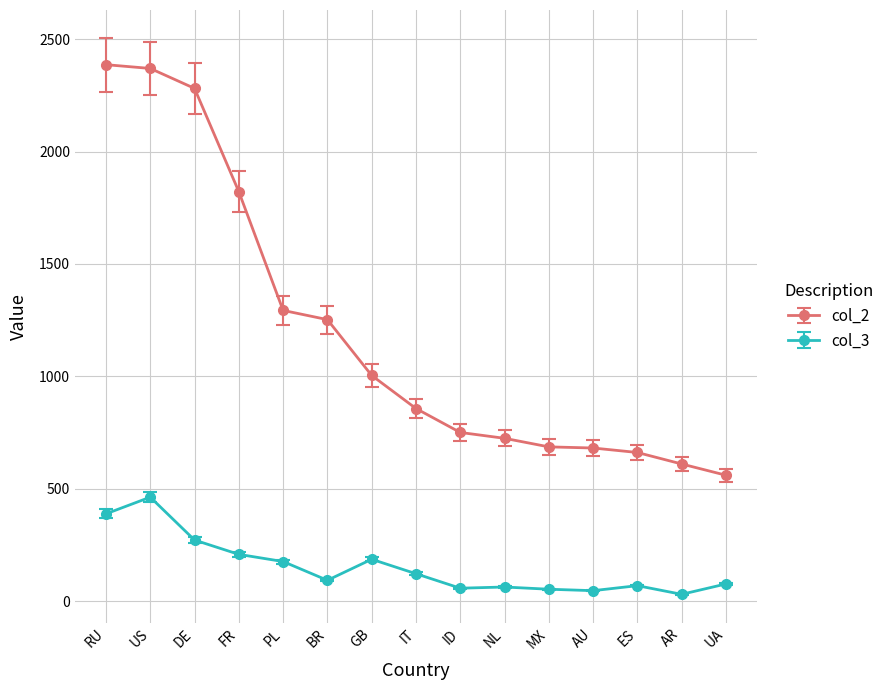

Is the value of col_3 at FR greater than the value of col_2 at ID?

No